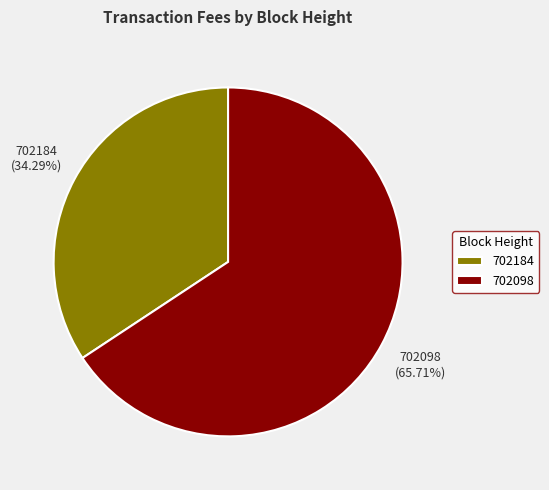

Do 702098 and 702184 together represent more than half of the pie?

Yes